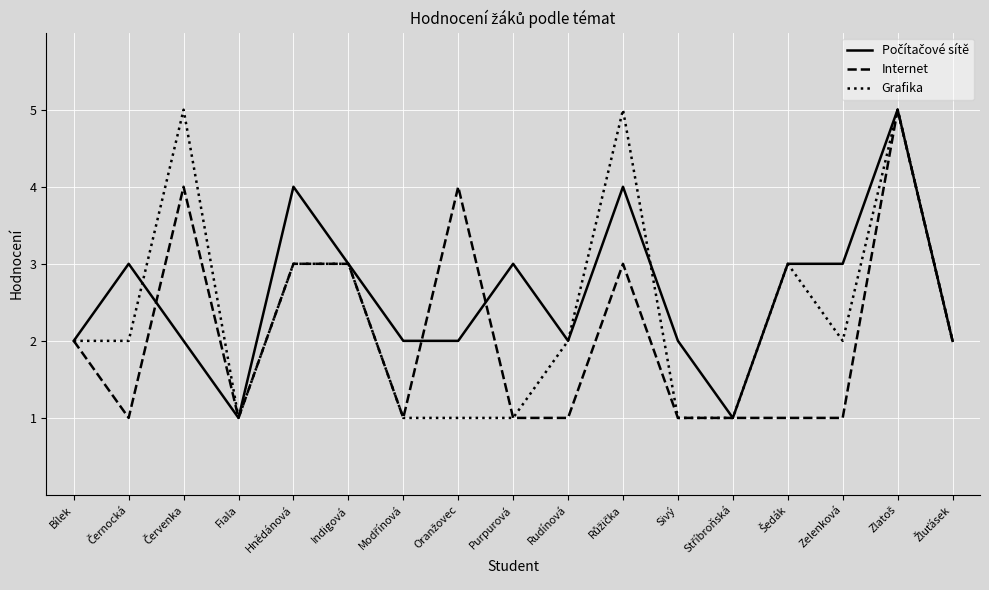

What is the highest value of the Internet series?

5